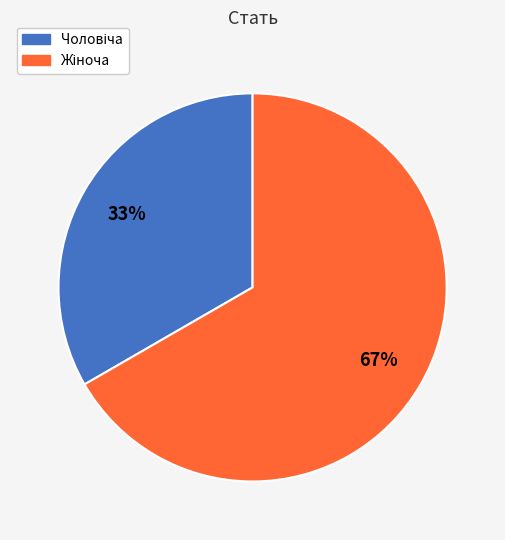

Is there a majority slice in this chart?

Yes